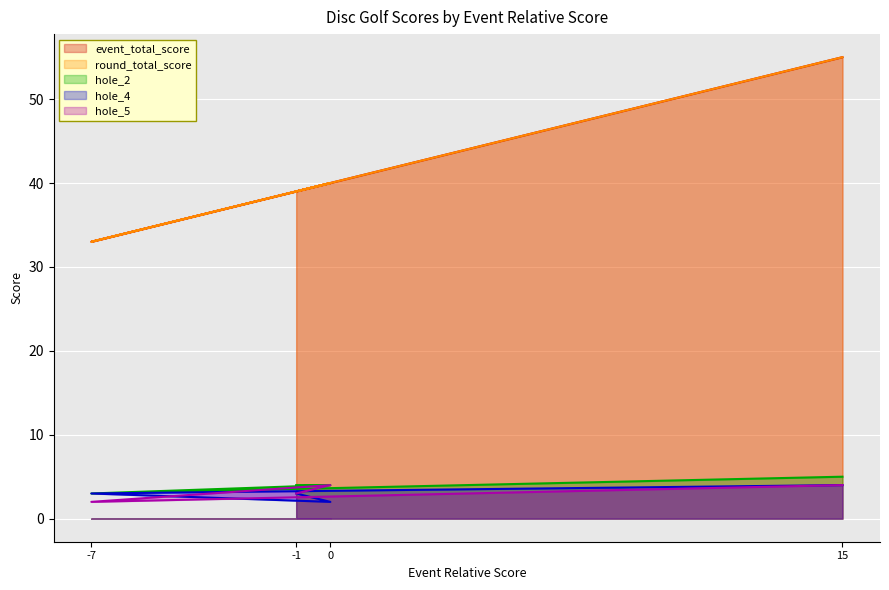

Reading left to right, list all the values displayed in this chart.

event_total_score: 39	40	33	55
round_total_score: 39	40	33	55
hole_2: 4	4	3	5
hole_4: 3	2	3	4
hole_5: 3	4	2	4